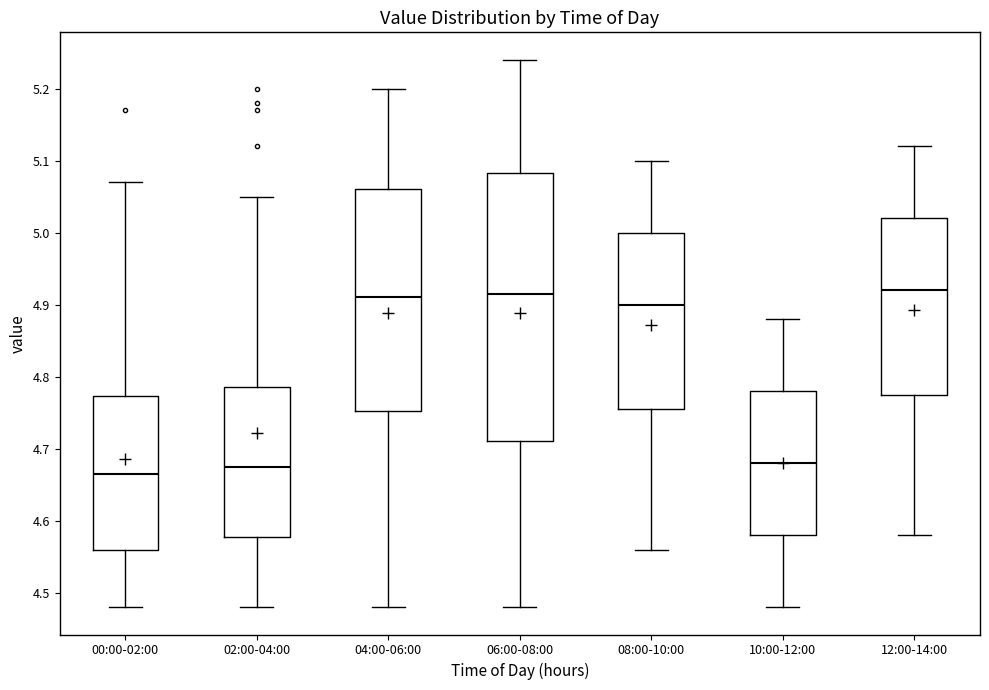

Reading left to right, transcribe this box plot: for each box, give where its median line is, the range the box spans, and where its two whiskers end, as read against the y-axis. The values are not printed on the chart, so give them approximately, as read against the axis.

00:00-02:00: median 4.67, box 4.56 to 4.77, whiskers 4.48 to 5.07
02:00-04:00: median 4.68, box 4.58 to 4.79, whiskers 4.48 to 5.05
04:00-06:00: median 4.91, box 4.75 to 5.06, whiskers 4.48 to 5.20
06:00-08:00: median 4.92, box 4.71 to 5.08, whiskers 4.48 to 5.24
08:00-10:00: median 4.90, box 4.76 to 5.00, whiskers 4.56 to 5.10
10:00-12:00: median 4.68, box 4.58 to 4.78, whiskers 4.48 to 4.88
12:00-14:00: median 4.92, box 4.78 to 5.02, whiskers 4.58 to 5.12